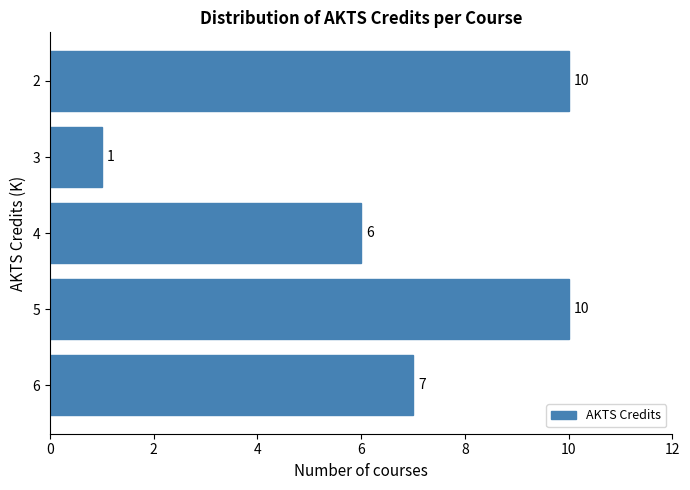

Reading bottom to top, extract all data points from this chart.

7	10	6	1	10